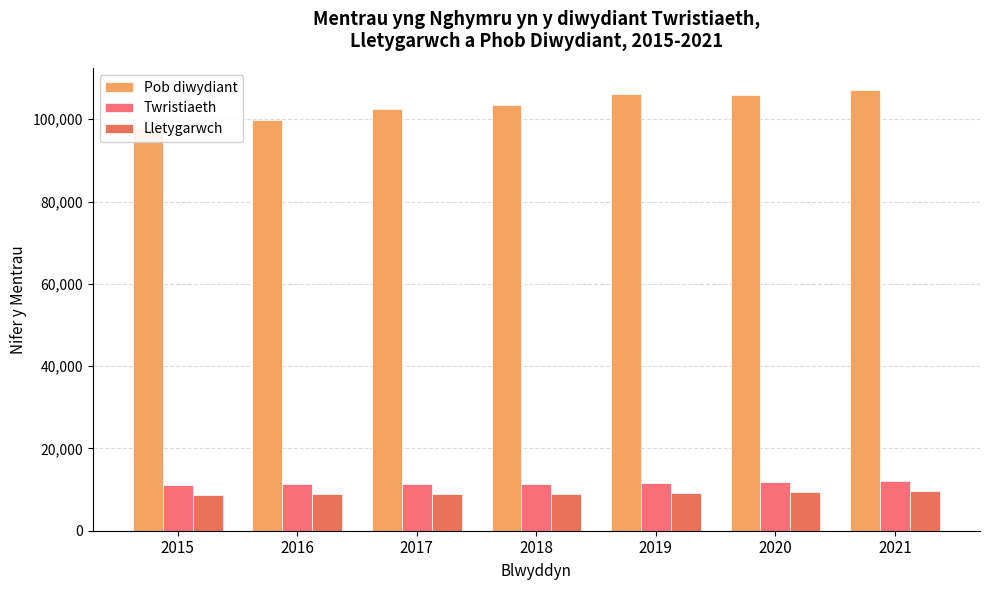

What is the value of the Lletygarwch bar at the 1st from the left?

8760